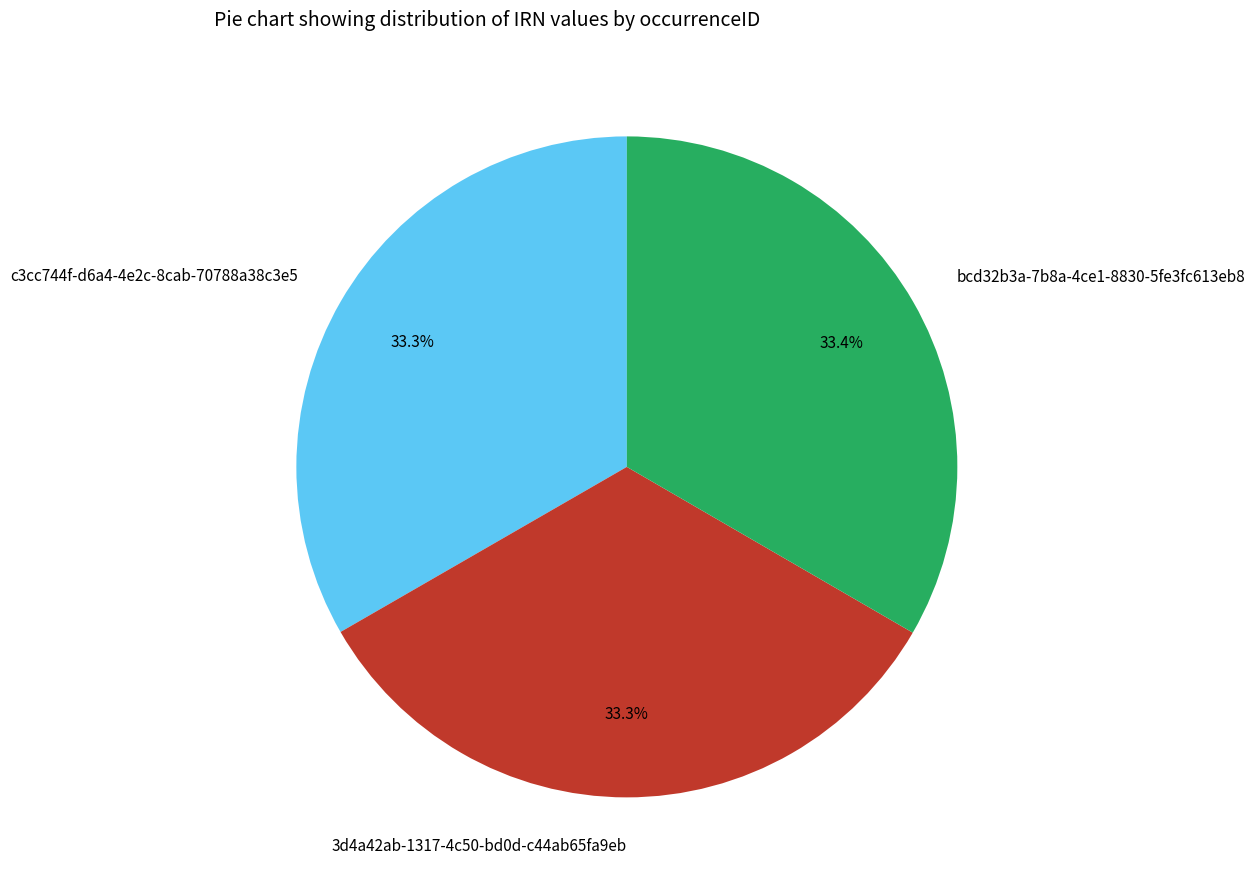

Combined, what portion of the pie is 3d4a42ab-1317-4c50-bd0d-c44ab65fa9eb and c3cc744f-d6a4-4e2c-8cab-70788a38c3e5?

66.6%